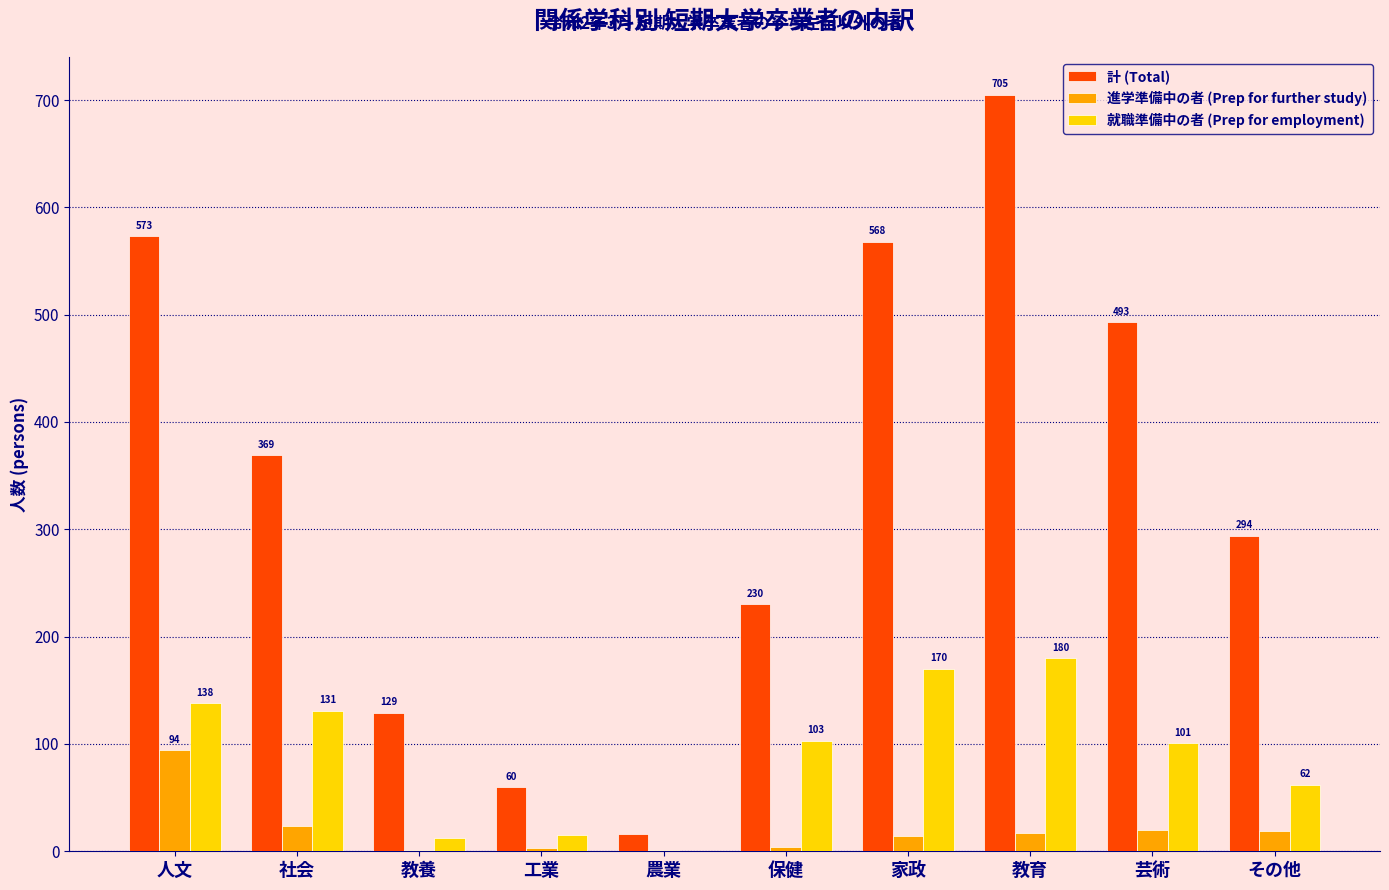

Which series has the widest spread of values?

計 (Total)